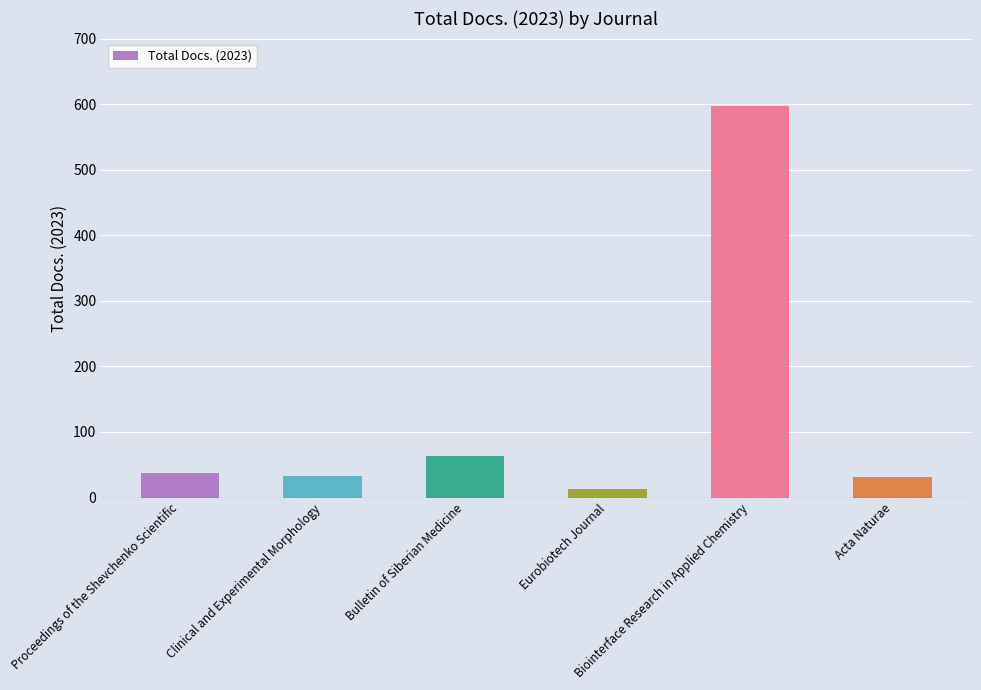

What is the value of the 3rd bar from the left?

64